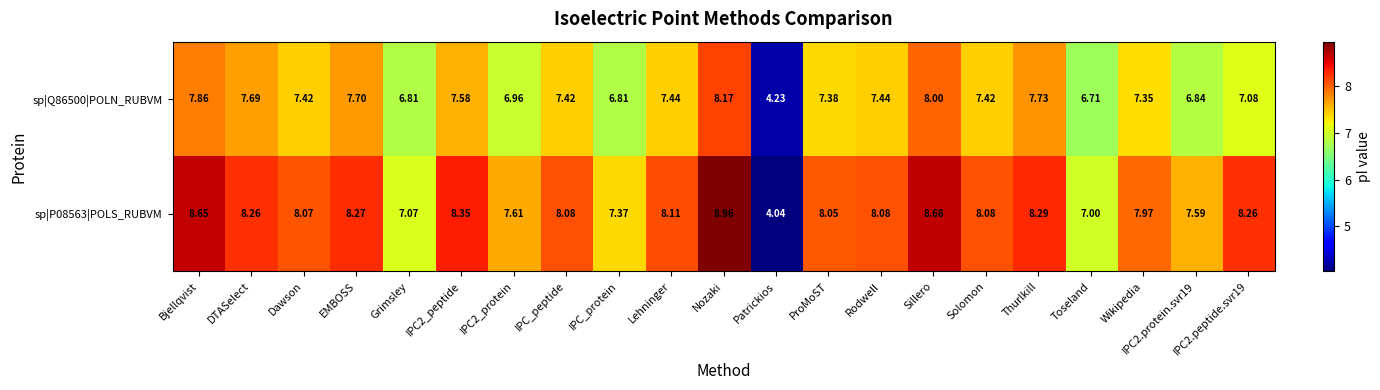

Which series has the widest spread of values?

sp|P08563|POLS_RUBVM